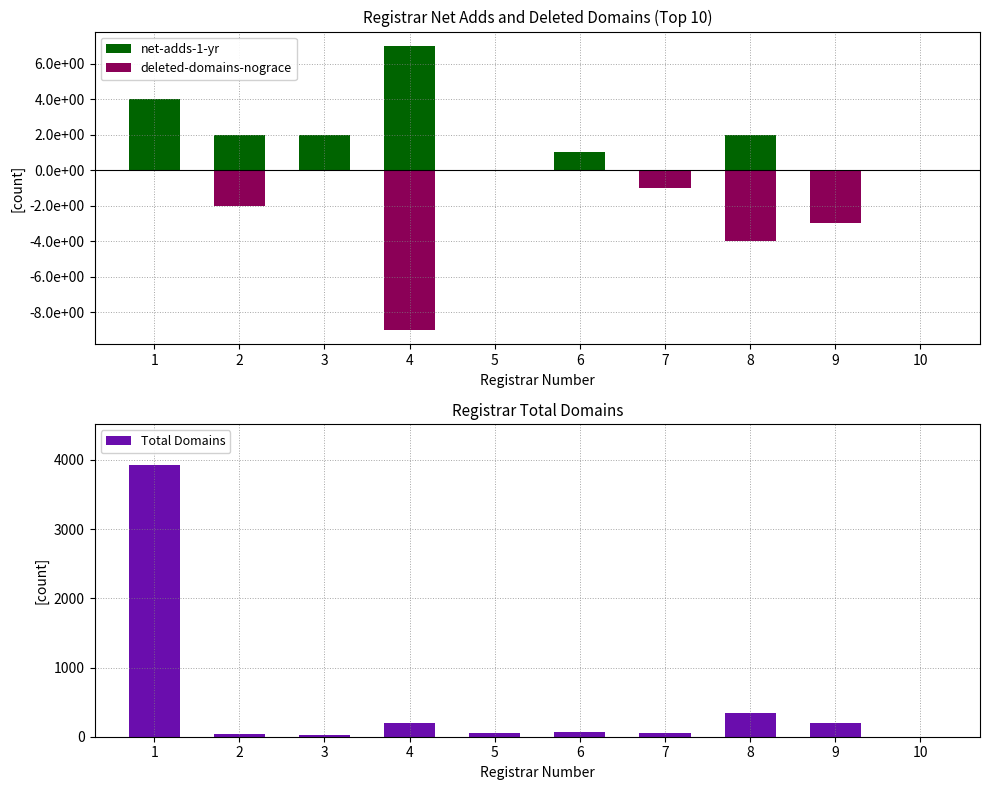

Is it true that Total Domains equals 199 at 4?

True